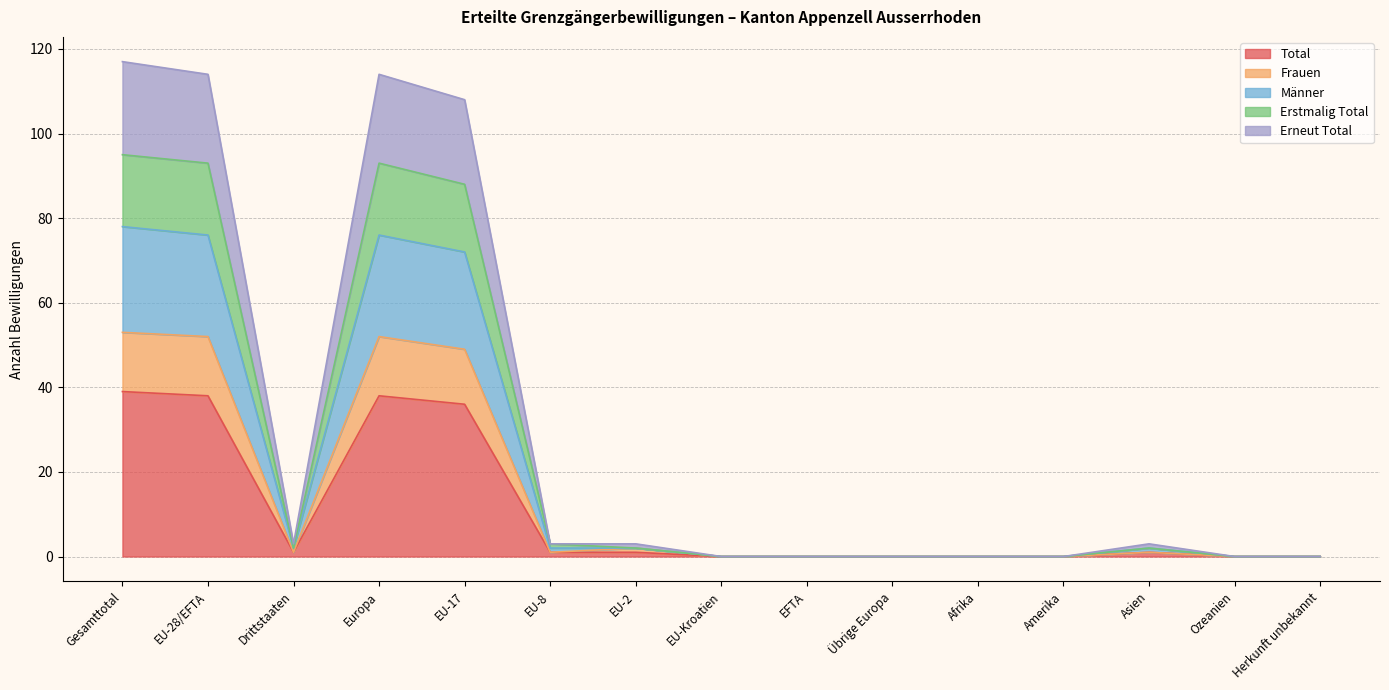

Reading right to left, transcribe all the data shown in this chart.

Total: Herkunft unbekannt=0	Ozeanien=0	Asien=1	Amerika=0	Afrika=0	Übrige Europa=0	EFTA=0	EU-Kroatien=0	EU-2=1	EU-8=1	EU-17=36	Europa=38	Drittstaaten=1	EU-28/EFTA=38	Gesamttotal=39
Frauen: Herkunft unbekannt=0	Ozeanien=0	Asien=1	Amerika=0	Afrika=0	Übrige Europa=0	EFTA=0	EU-Kroatien=0	EU-2=2	EU-8=1	EU-17=49	Europa=52	Drittstaaten=1	EU-28/EFTA=52	Gesamttotal=53
Männer: Herkunft unbekannt=0	Ozeanien=0	Asien=2	Amerika=0	Afrika=0	Übrige Europa=0	EFTA=0	EU-Kroatien=0	EU-2=2	EU-8=2	EU-17=72	Europa=76	Drittstaaten=2	EU-28/EFTA=76	Gesamttotal=78
Erstmalig Total: Herkunft unbekannt=0	Ozeanien=0	Asien=2	Amerika=0	Afrika=0	Übrige Europa=0	EFTA=0	EU-Kroatien=0	EU-2=2	EU-8=3	EU-17=88	Europa=93	Drittstaaten=2	EU-28/EFTA=93	Gesamttotal=95
Erneut Total: Herkunft unbekannt=0	Ozeanien=0	Asien=3	Amerika=0	Afrika=0	Übrige Europa=0	EFTA=0	EU-Kroatien=0	EU-2=3	EU-8=3	EU-17=108	Europa=114	Drittstaaten=3	EU-28/EFTA=114	Gesamttotal=117